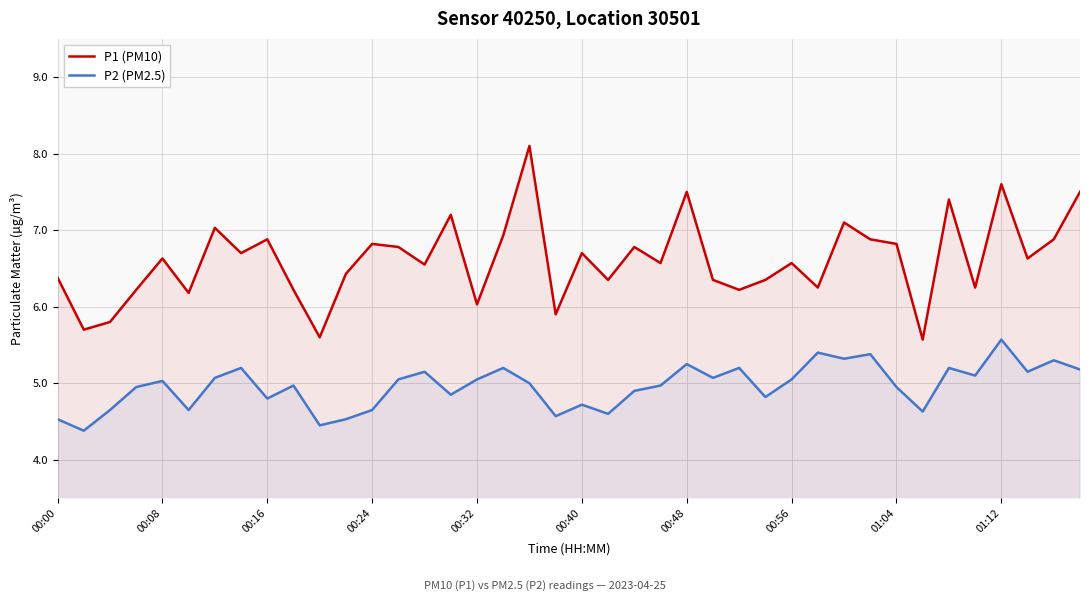

How many values in the P1 (PM10) series exceed 6?

35